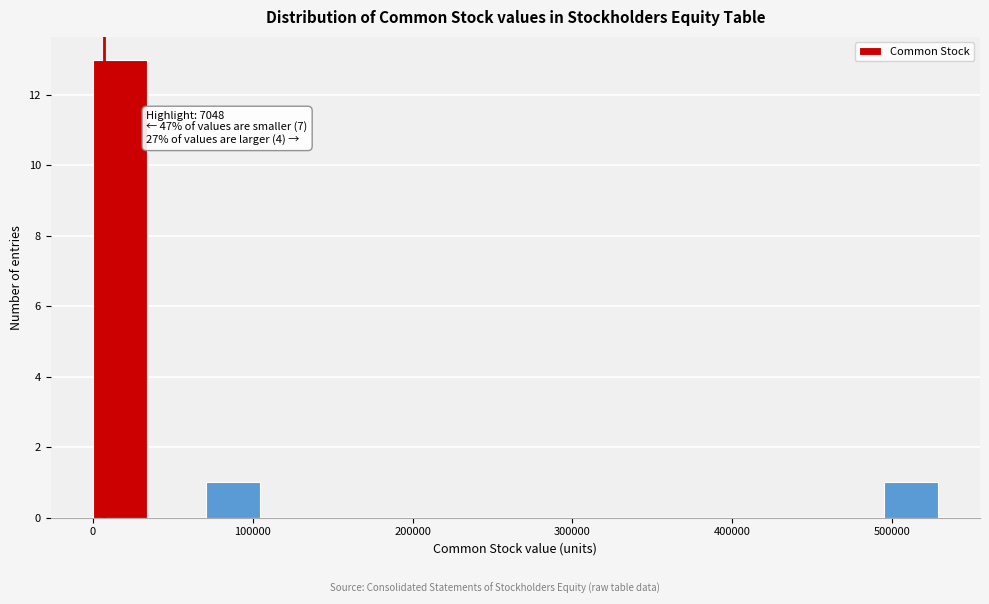

Around what value on the x-axis is the tallest bar? Give the approximate position of its centre, as read against the axis.

20000